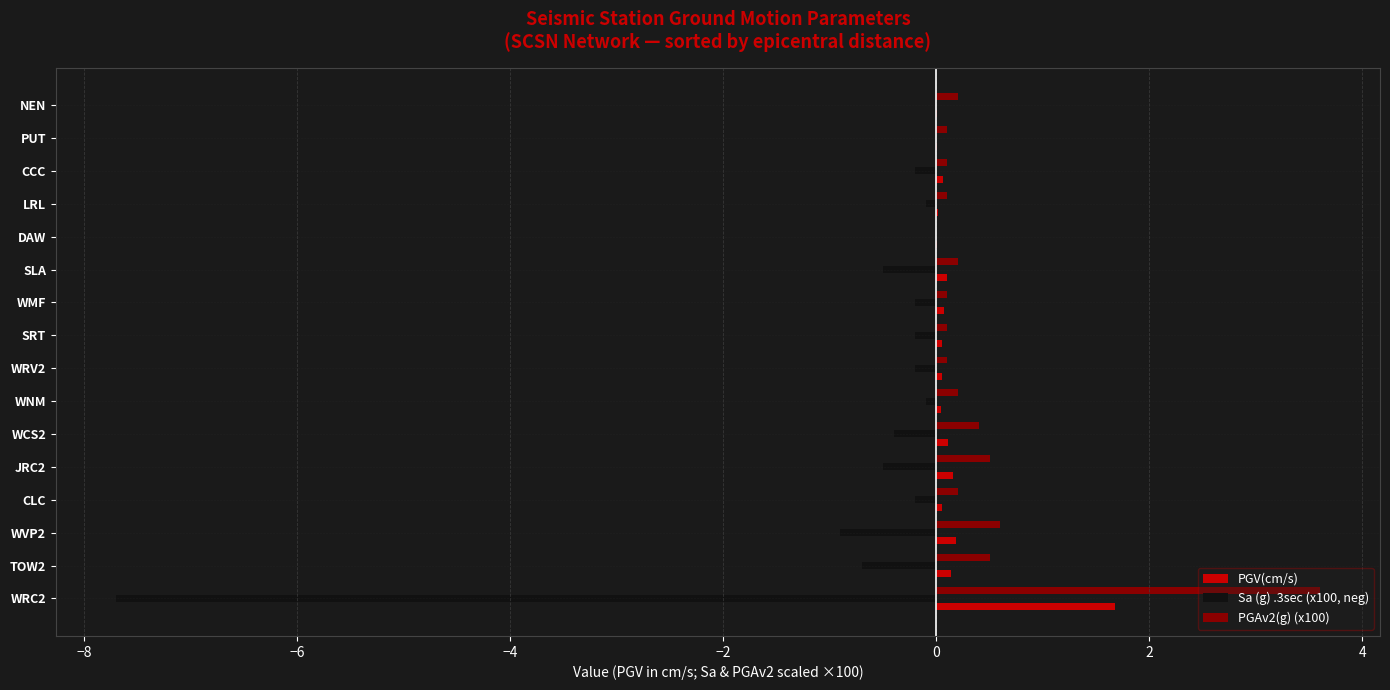

At which label does PGV(cm/s) reach its peak?

WRC2